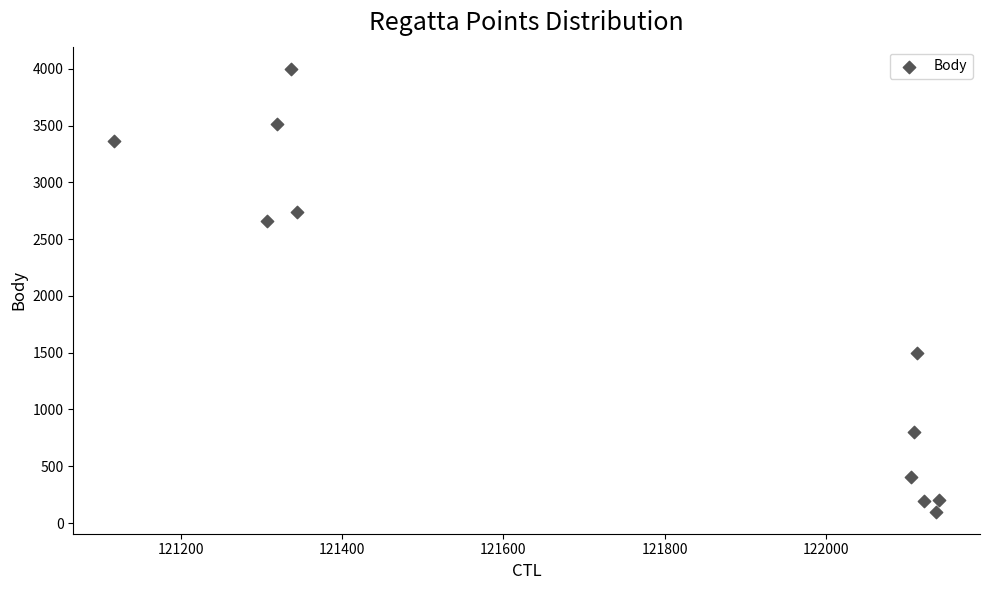

What Y value in the scatter plot is closest to 2050?

1496